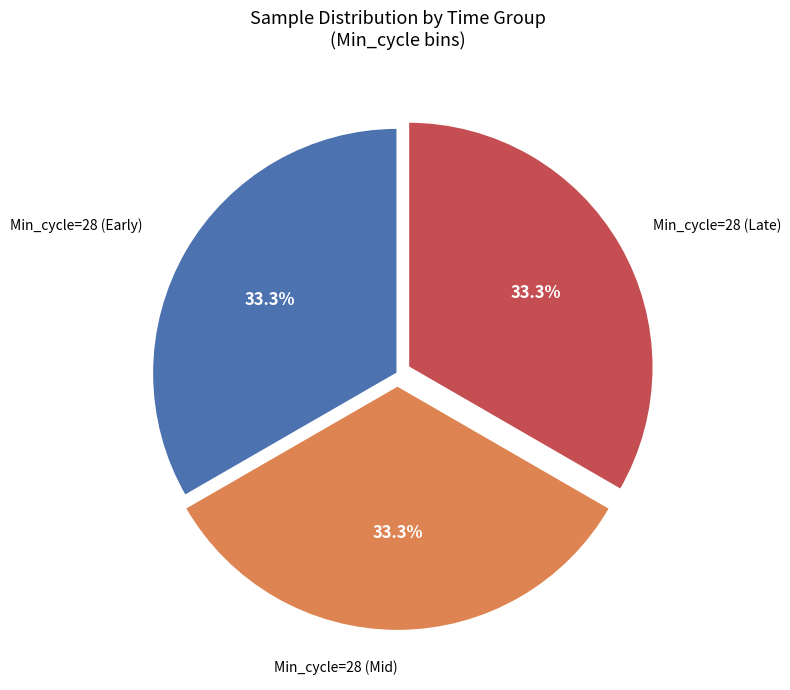

Approximately how many times larger is the value at Min_cycle=28 (Early) compared to Min_cycle=28 (Late)?

1.0